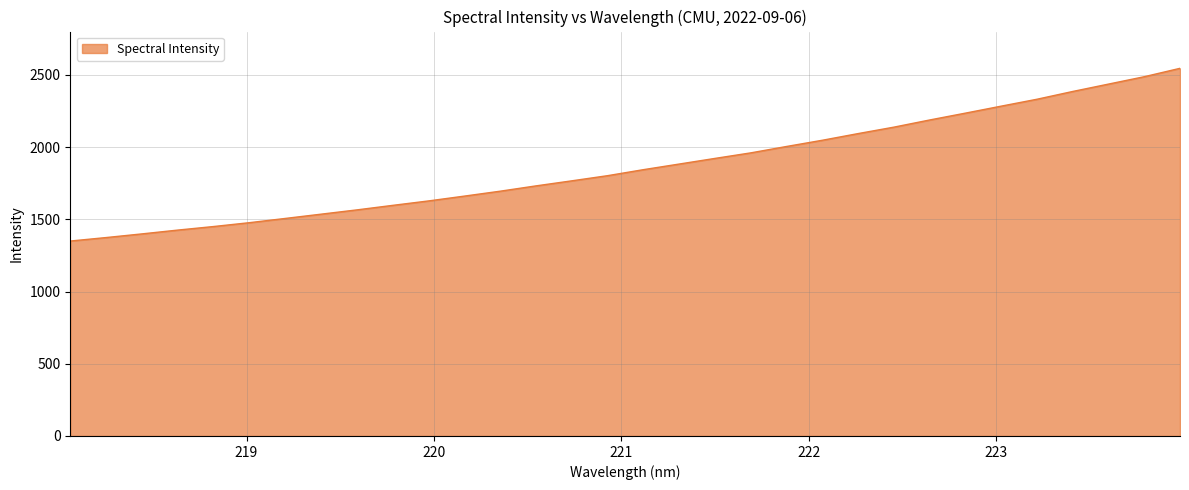

What is the greatest value displayed?

2546.0